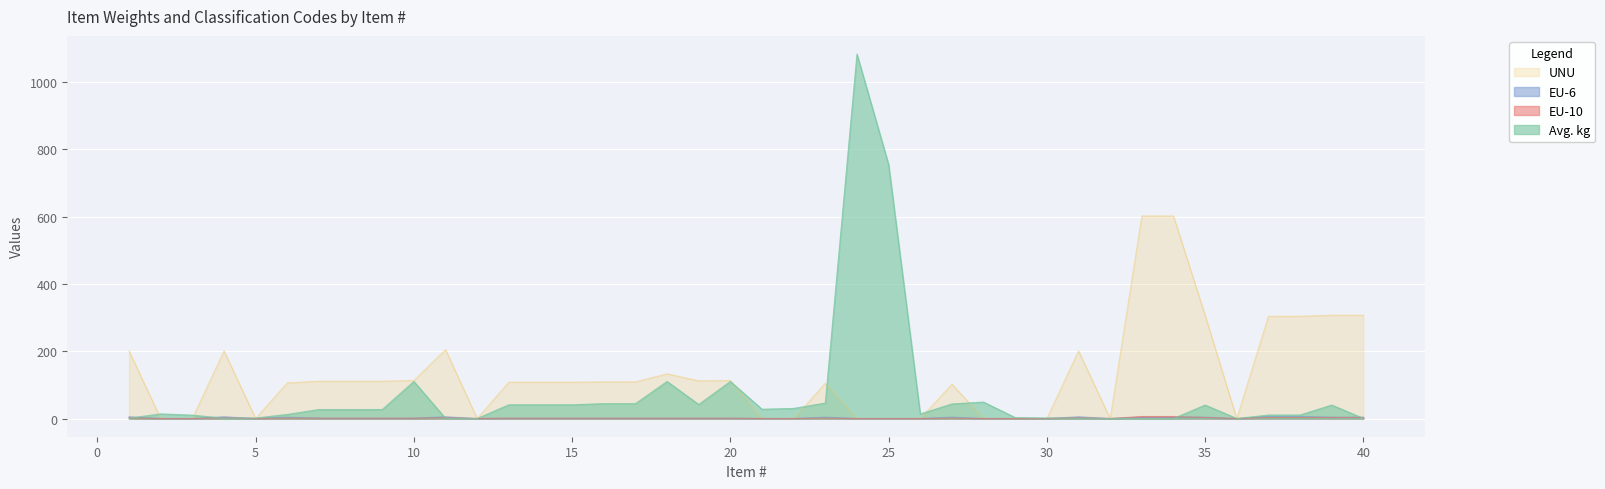

What is the difference between the UNU values at 34 and 39?

295.0